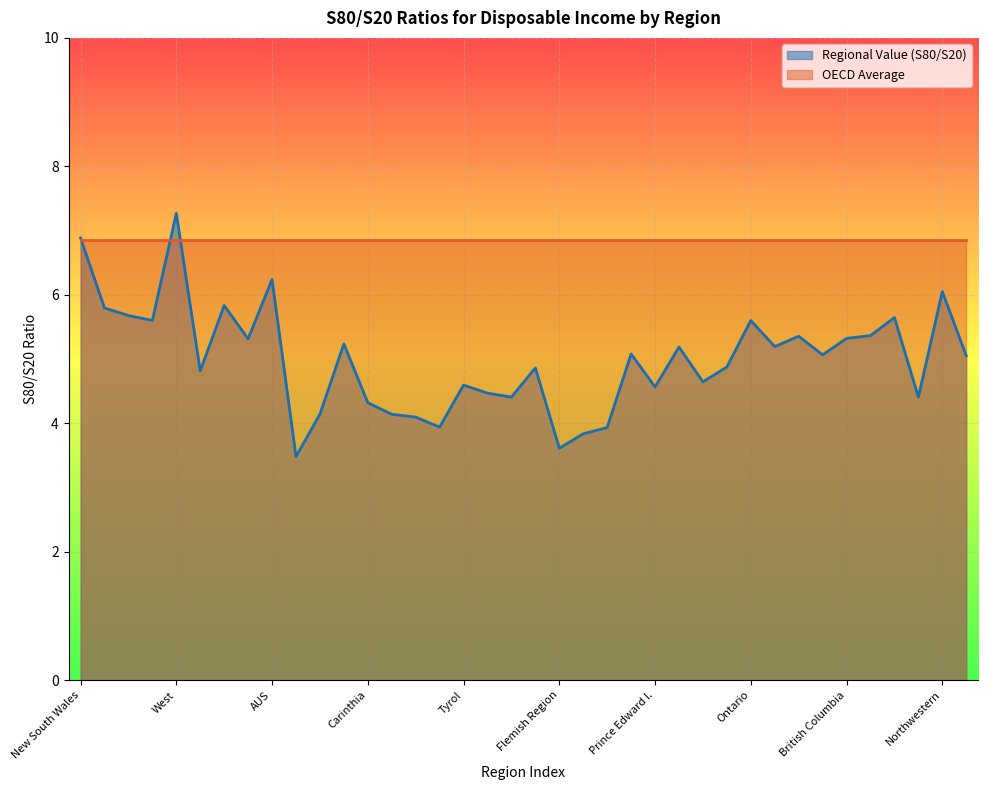

Reading left to right, extract all data points from this chart.

New South Wales=6.9	Victoria=5.8	Queensland=5.7	South=5.6	West=7.3	Tasmania=4.8	N. Territory=5.8	Canberra Region=5.3	AUS=6.2	Burgenland=3.5	Lower Austria=4.1	Vienna=5.2	Carinthia=4.3	Styria=4.1	Upper Austria=4.1	Salzburg=3.9	Tyrol=4.6	Vorarlberg=4.5	AUT=4.4	Brussels Region=4.9	Flemish Region=3.6	Wallonia=3.8	BEL=3.9	Newfoundland and L.=5.1	Prince Edward I.=4.6	Nova Scotia=5.2	New Brunswick=4.6	Quebec=4.9	Ontario=5.6	Manitoba=5.2	Saskatchewan=5.4	Alberta=5.1	British Columbia=5.3	CAN=5.4	Lake Geneva=5.6	Espace Mittelland=4.4	Northwestern=6.1	Zurich=5.1